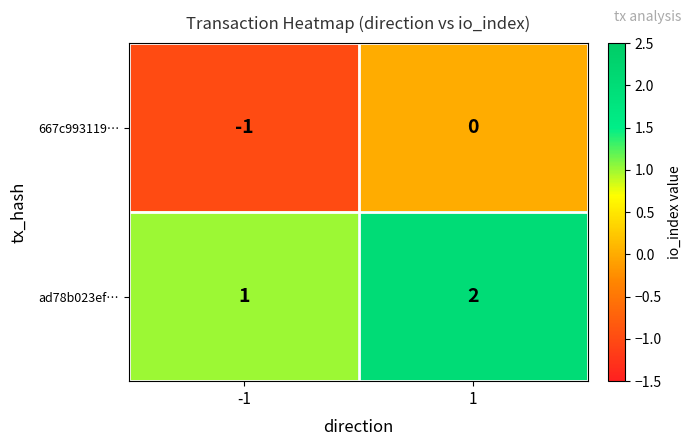

Reading left to right, what are all the values shown in this chart?

667c993119…: -1	0
ad78b023ef…: 1	2